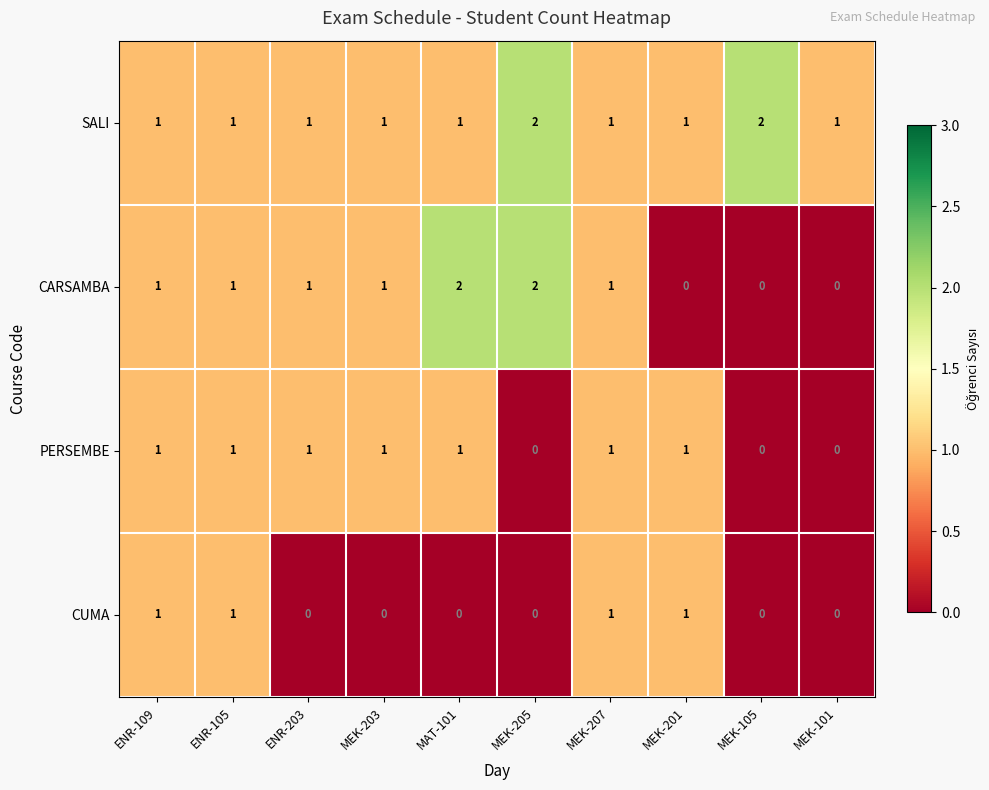

The CARSAMBA series shows -1 at MEK-101. True or false?

False